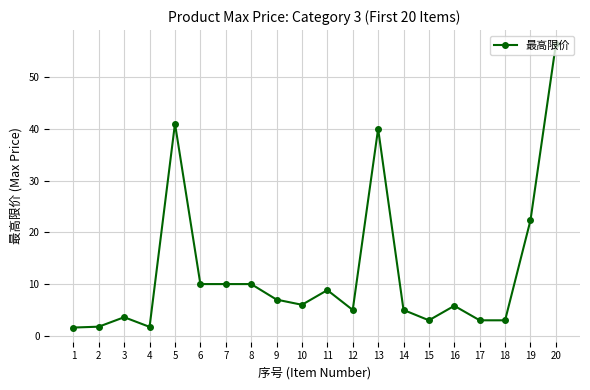

How many data points does each series have?

20